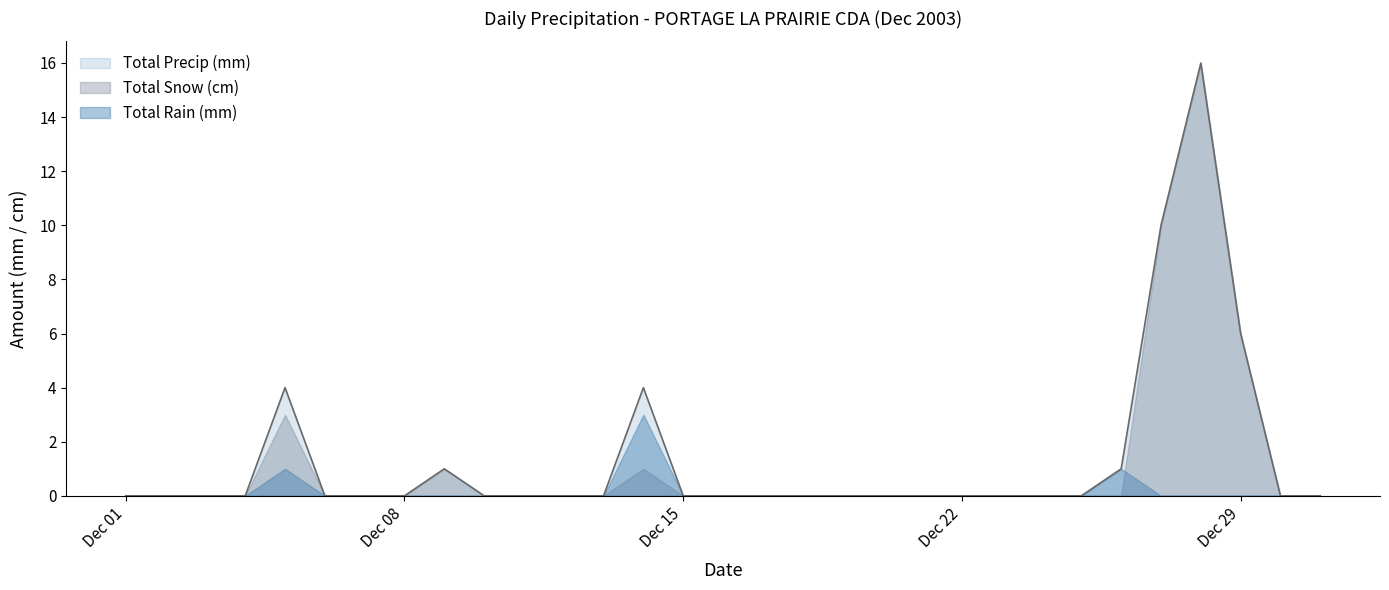

Reading left to right, list all the values displayed in this chart.

Total Snow (cm): 0	0	0	0	3	0	0	0	1	0	0	0	0	1	0	0	0	0	0	0	0	0	0	0	0	0	10	16	6	0	0
Total Rain (mm): 0	0	0	0	1	0	0	0	0	0	0	0	0	3	0	0	0	0	0	0	0	0	0	0	0	1	0	0	0	0	0
Total Precip (mm): 0	0	0	0	4	0	0	0	1	0	0	0	0	4	0	0	0	0	0	0	0	0	0	0	0	1	10	16	6	0	0